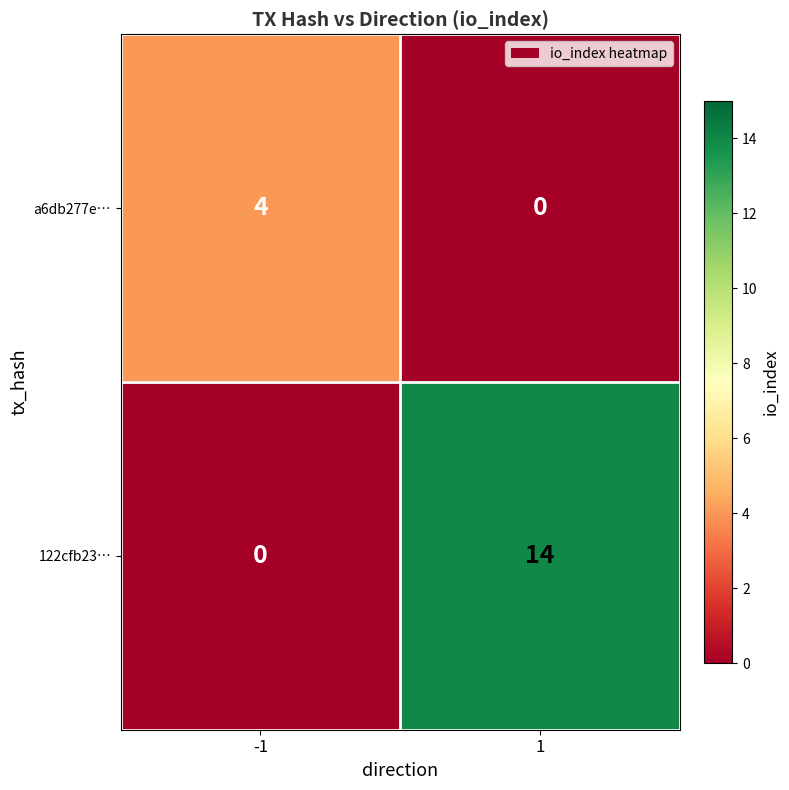

Is it true that 122cfb23… equals -8 at -1?

False